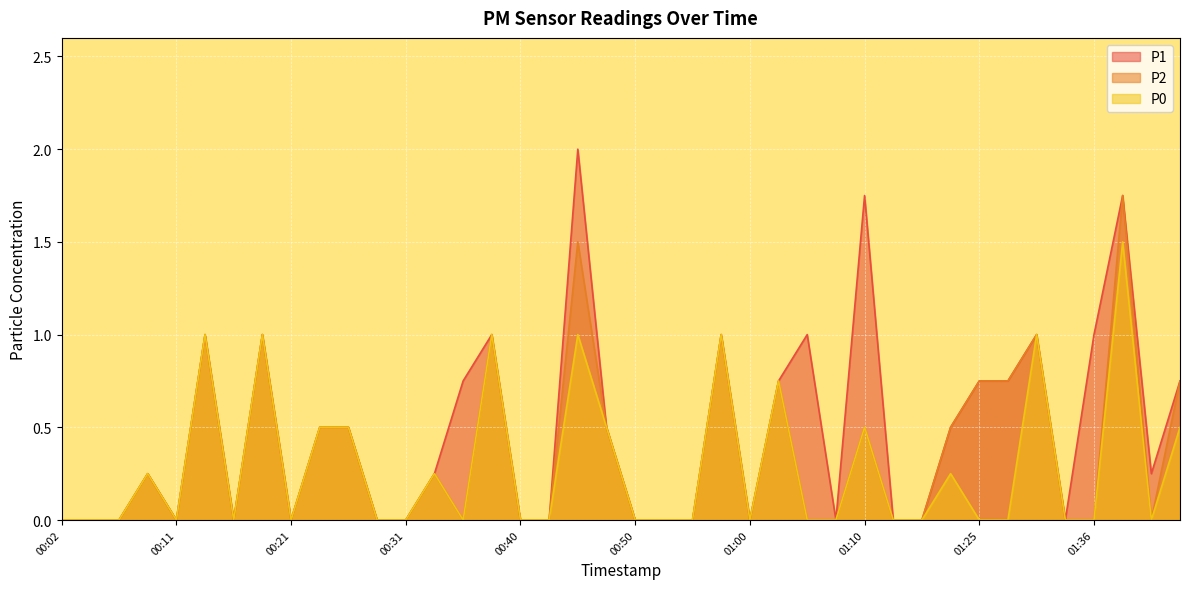

At which label does P0 reach its peak?

01:38